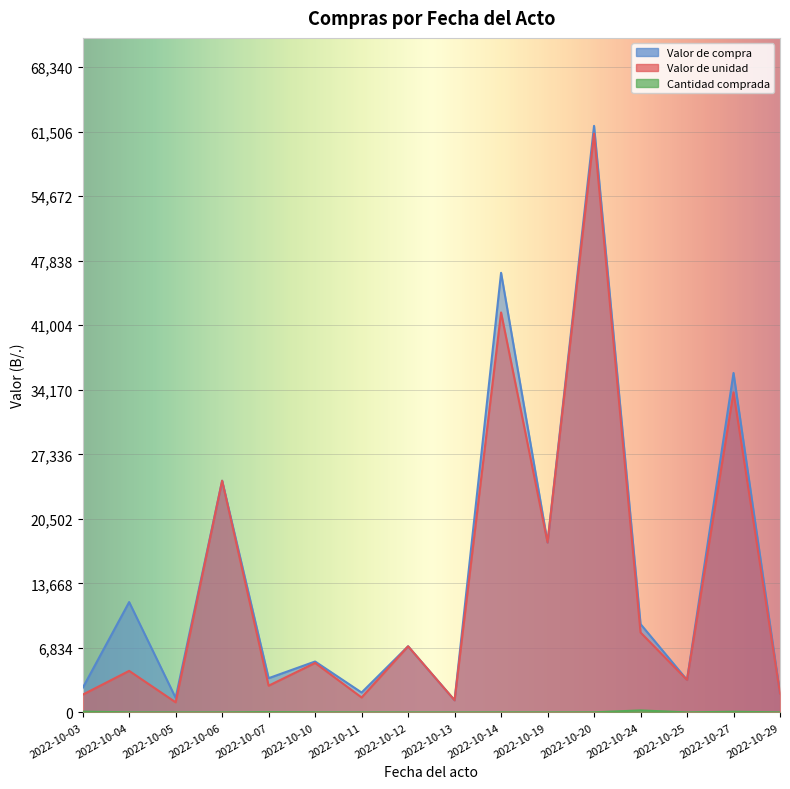

What are all the series names shown in the legend?

Valor de unidad, Valor de compra, Cantidad comprada